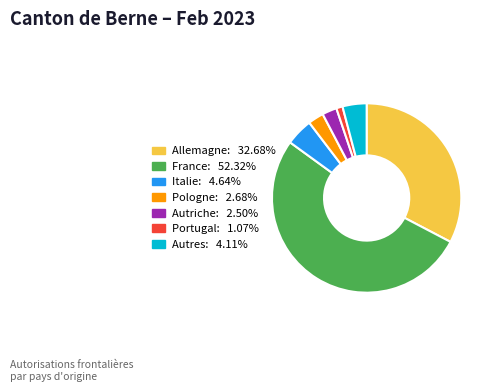

Combined, do Autres and Allemagne account for over 50%?

No